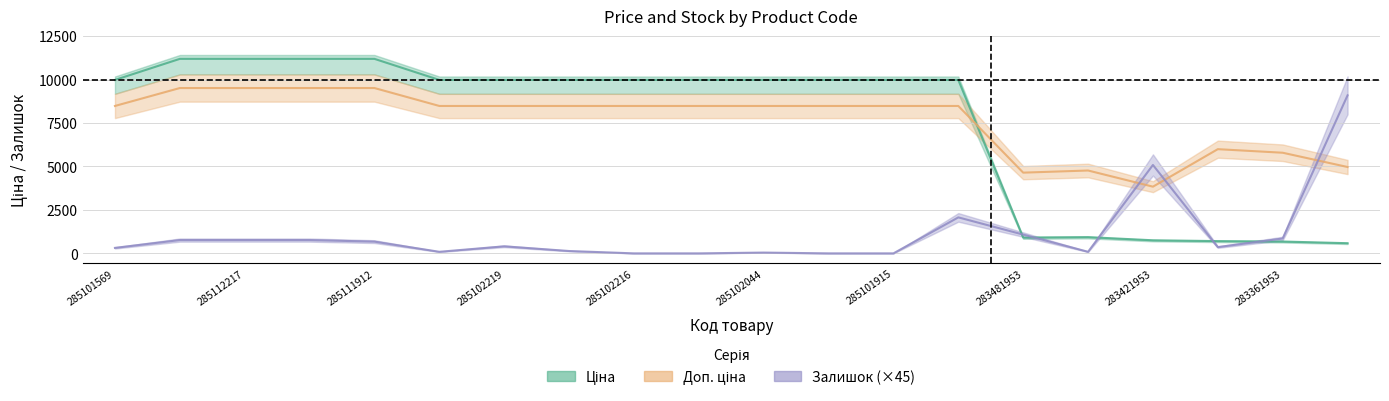

Reading left to right, what are all the values shown in this chart?

Ціна: 285101569=9975.0	285112220=11188.2	285112217=11188.2	285111961=11188.2	285111912=11188.2	285102221=9975.0	285102219=9975.0	285102218=9975.0	285102216=9975.0	285102120=9975.0	285102044=9975.0	285101916=9975.0	285101915=9975.0	285101913=9975.0	283481953=910.4	283451953=934.5	283421953=752.2	283391953=705.1	283361953=681.0	283331953=584.4
Доп. ціна: 285101569=8478.7	285112220=9509.9	285112217=9509.9	285111961=9509.9	285111912=9509.9	285102221=8478.7	285102219=8478.7	285102218=8478.7	285102216=8478.7	285102120=8478.7	285102044=8478.7	285101916=8478.7	285101915=8478.7	285101913=8478.7	283481953=4643.0	283451953=4766.2	283421953=3836.3	283391953=5993.6	283361953=5788.3	283331953=4967.3
Залишок: 285101569=315.0	285112220=765.0	285112217=765.0	285111961=765.0	285111912=675.0	285102221=90.0	285102219=405.0	285102218=135.0	285102216=0.0	285102120=0.0	285102044=45.0	285101916=0.0	285101915=0.0	285101913=2070.0	283481953=1080.0	283451953=90.0	283421953=5085.0	283391953=360.0	283361953=855.0	283331953=9090.0